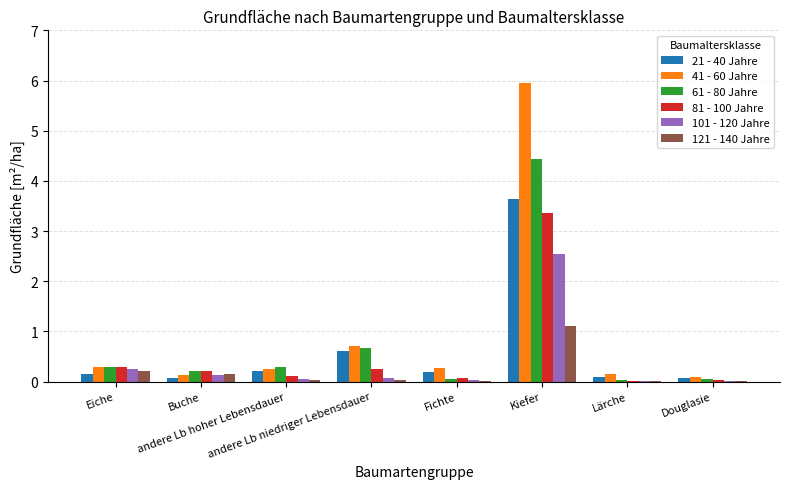

Are the bars horizontal?

No